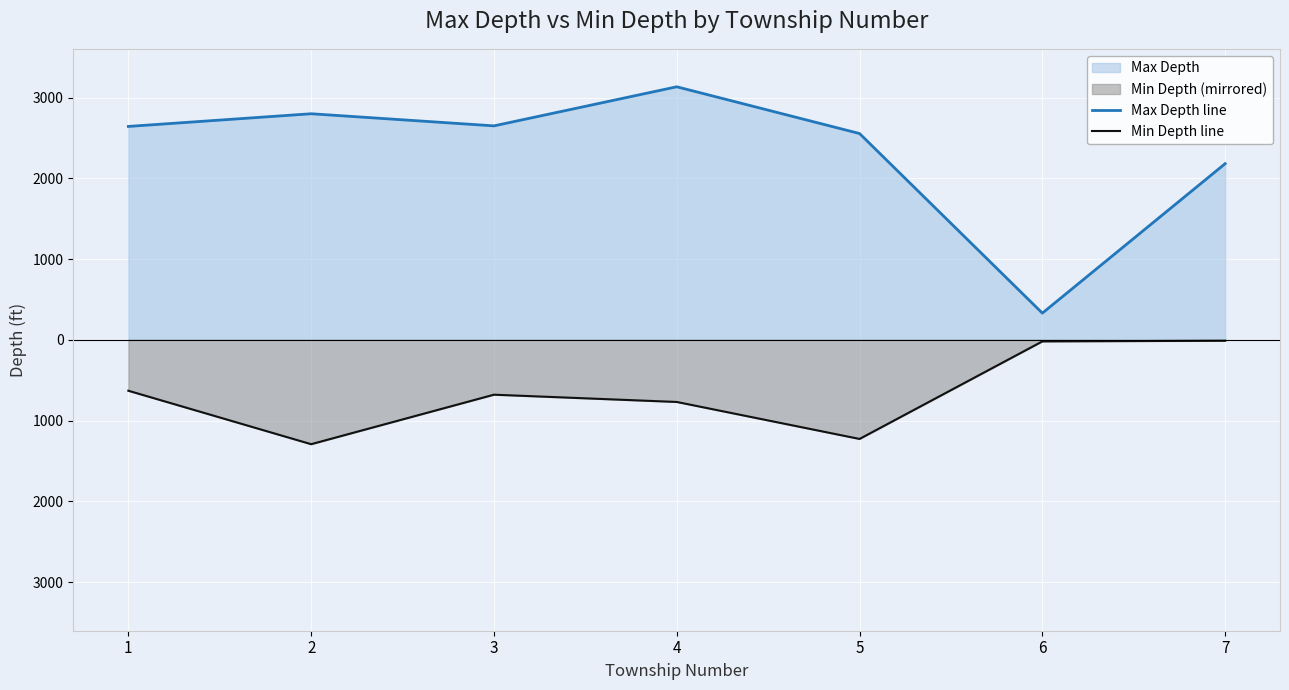

Rank the series at 3 from lowest to highest value.

Min Depth line, Max Depth line